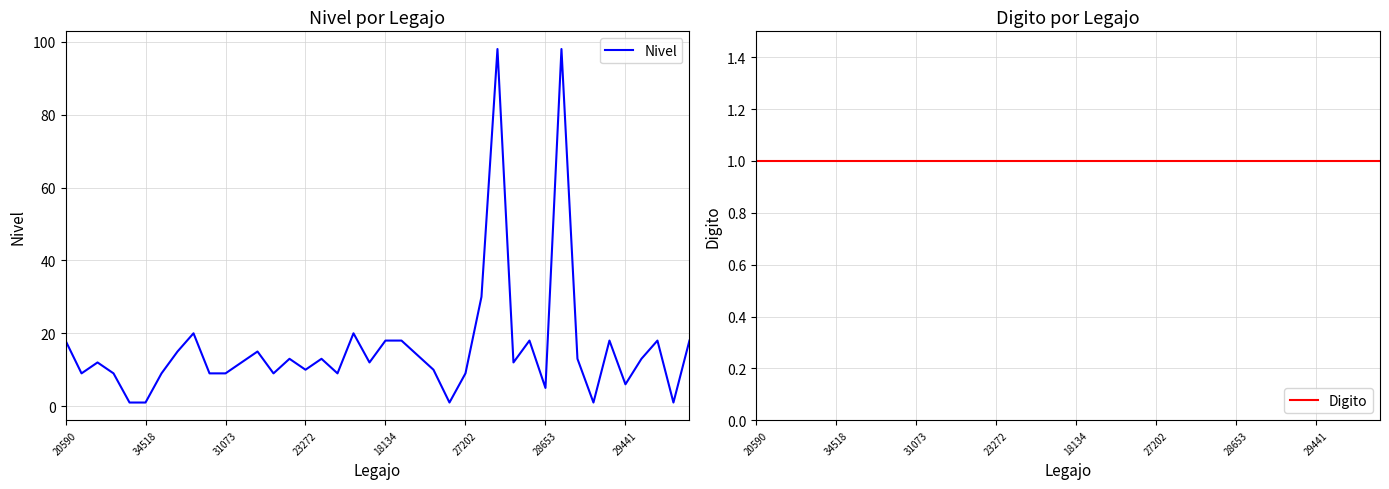

The value of Nivel at 31 is 49. True or false?

False